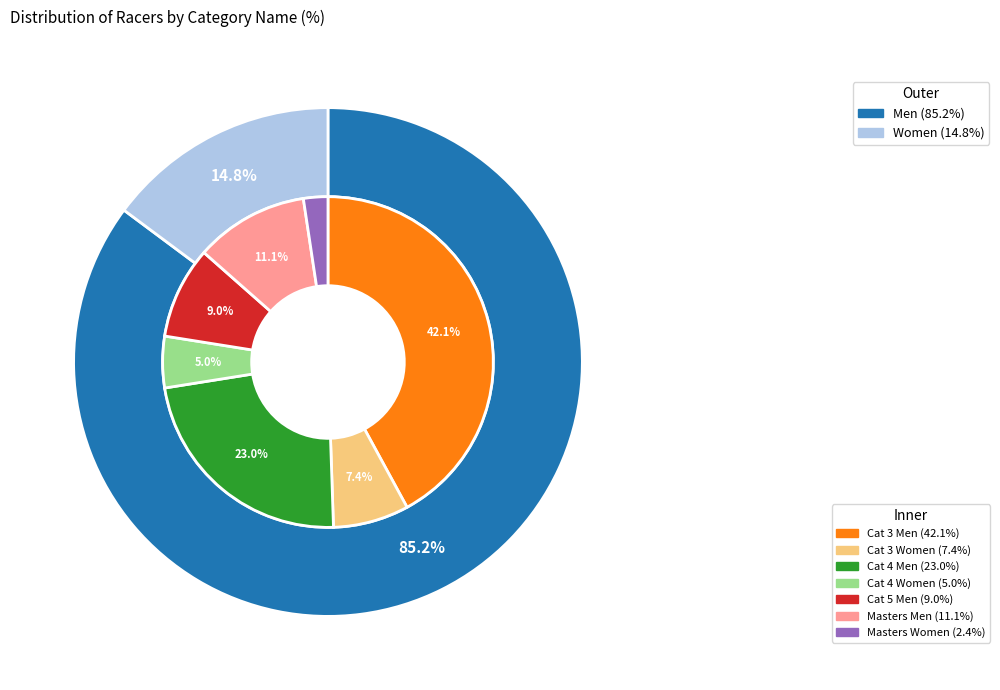

Approximately how many times larger is the value at Cat 3 Men compared to Masters Women?

17.7